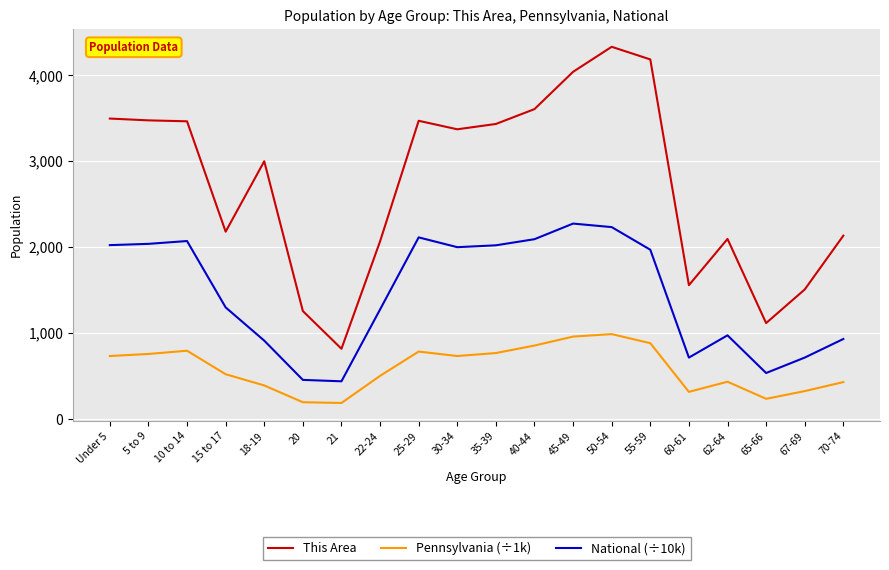

What value does the This Area series have at 55-59?

4181.0